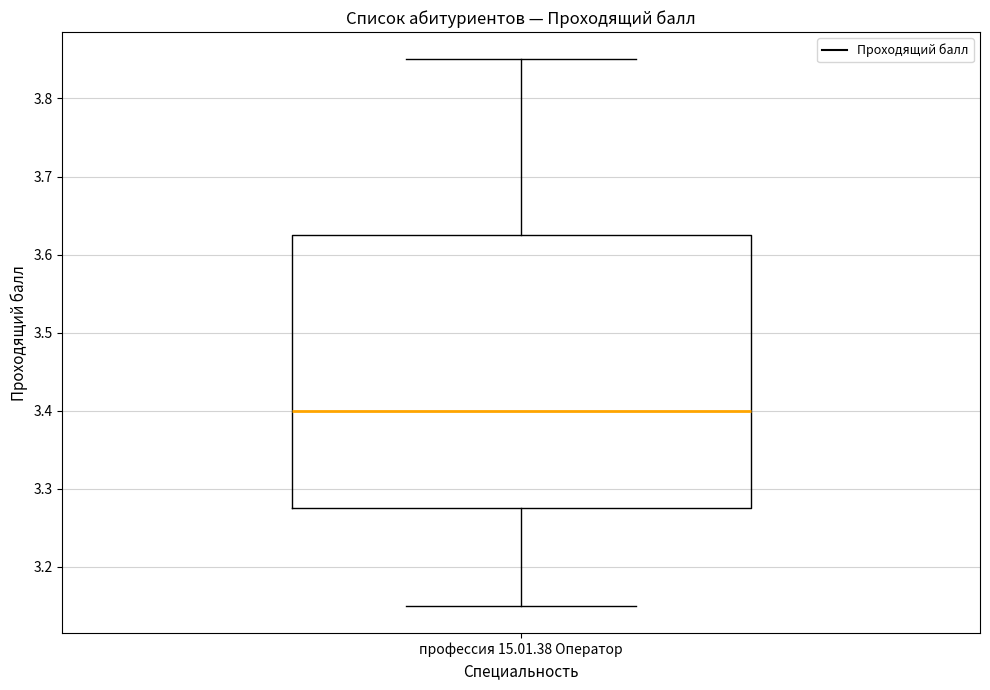

Read this box plot against the y-axis: the position of the median line, the range covered by the box, and the ends of both whiskers. The values are not printed on the chart, so give them approximately, as read against the axis.

median 3.40, box 3.28 to 3.63, whiskers 3.15 to 3.85